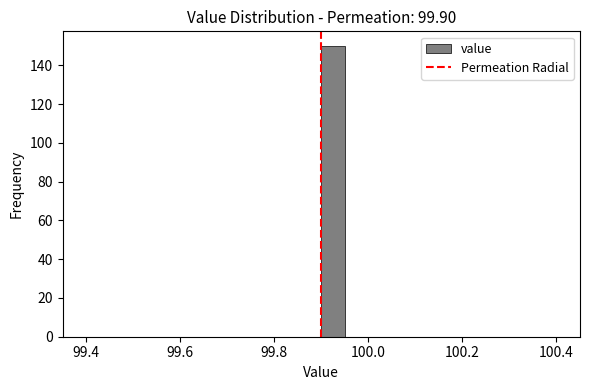

Read against the x-axis, roughly where is the centre of the tallest bar?

99.92